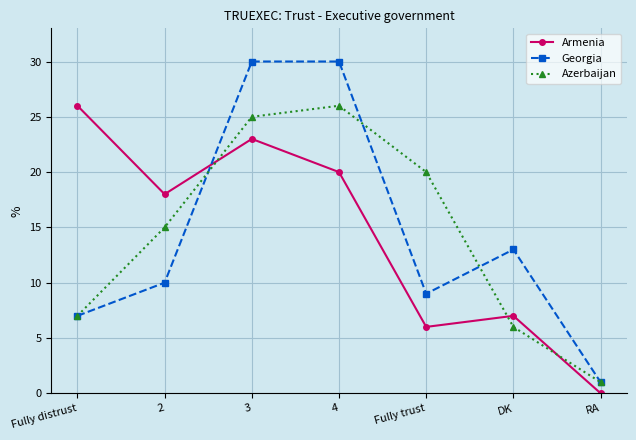

Is this an area chart (filled region under the line)?

No